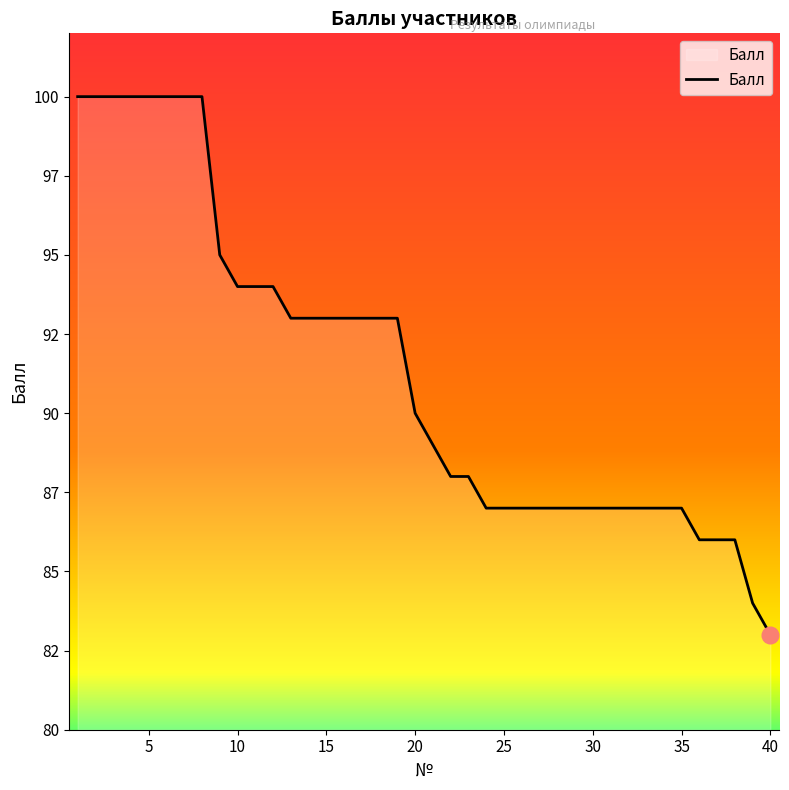

Is this an area chart (filled region under the line)?

Yes